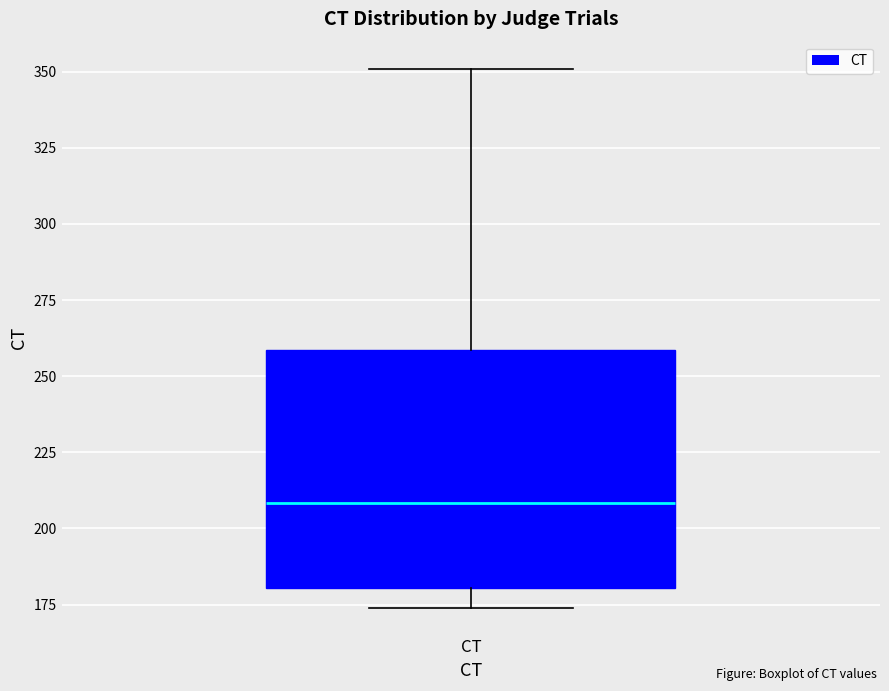

Read this box plot against the y-axis: the position of the median line, the range covered by the box, and the ends of both whiskers. The values are not printed on the chart, so give them approximately, as read against the axis.

median 210, box 180 to 260, whiskers 175 to 350